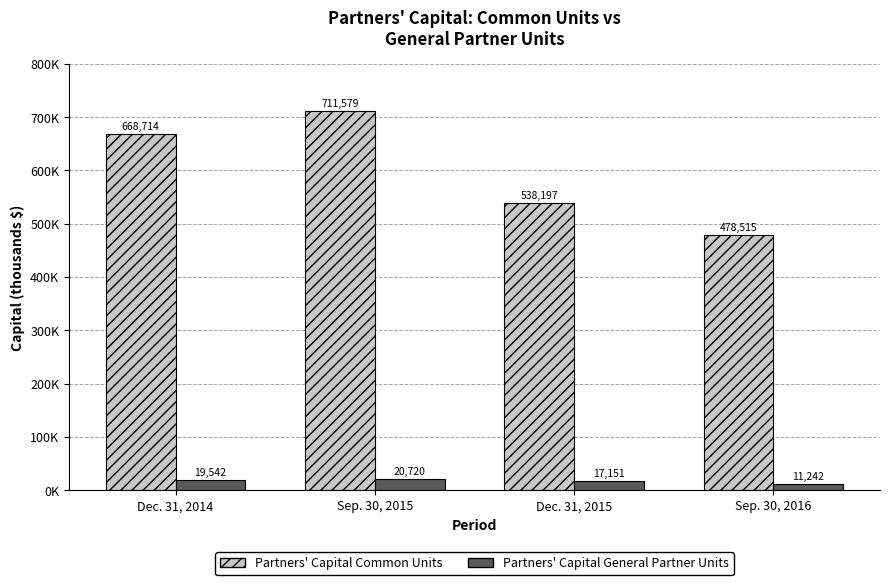

Rank the categories by Partners' Capital Common Units value from highest to lowest.

Sep. 30, 2015, Dec. 31, 2014, Dec. 31, 2015, Sep. 30, 2016